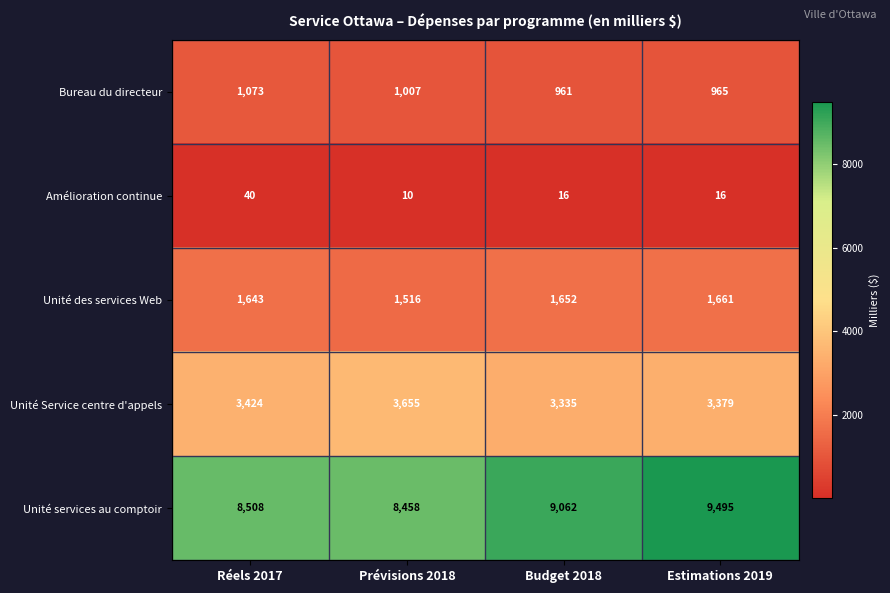

Reading right to left, list all the values displayed in this chart.

Bureau du directeur: Estimations 2019=965	Budget 2018=961	Prévisions 2018=1007	Réels 2017=1073
Amélioration continue: Estimations 2019=16	Budget 2018=16	Prévisions 2018=10	Réels 2017=40
Unité des services Web: Estimations 2019=1661	Budget 2018=1652	Prévisions 2018=1516	Réels 2017=1643
Unité Service centre d'appels: Estimations 2019=3379	Budget 2018=3335	Prévisions 2018=3655	Réels 2017=3424
Unité services au comptoir: Estimations 2019=9495	Budget 2018=9062	Prévisions 2018=8458	Réels 2017=8508